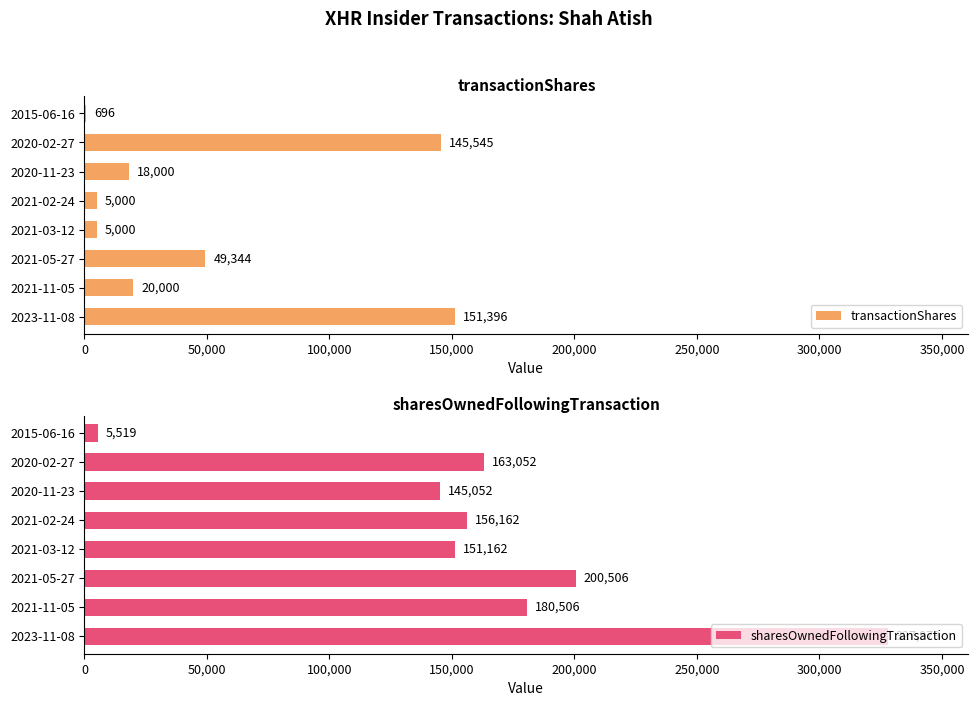

What is the difference between the maximum and minimum values in the sharesOwnedFollowingTransaction series?

322460